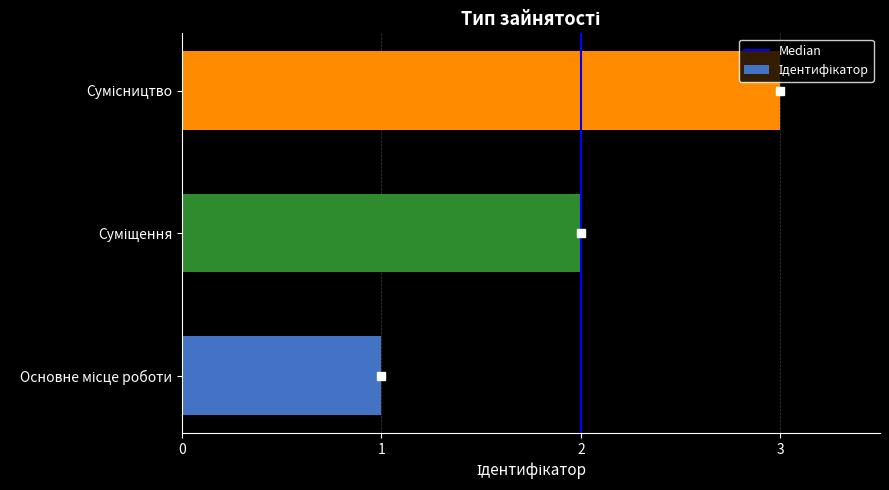

What is the difference between the maximum and minimum values?

2